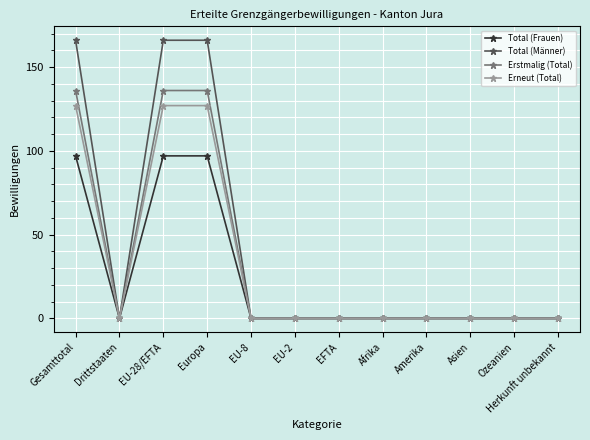

Which series has the largest total across all categories?

Total (Männer)